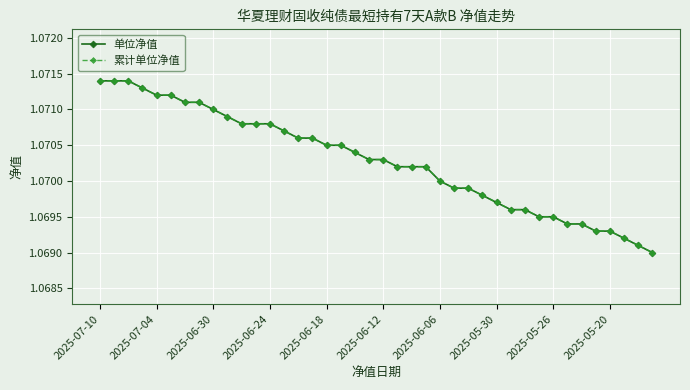

List the series in order of their peak value, highest first.

单位净值, 累计单位净值